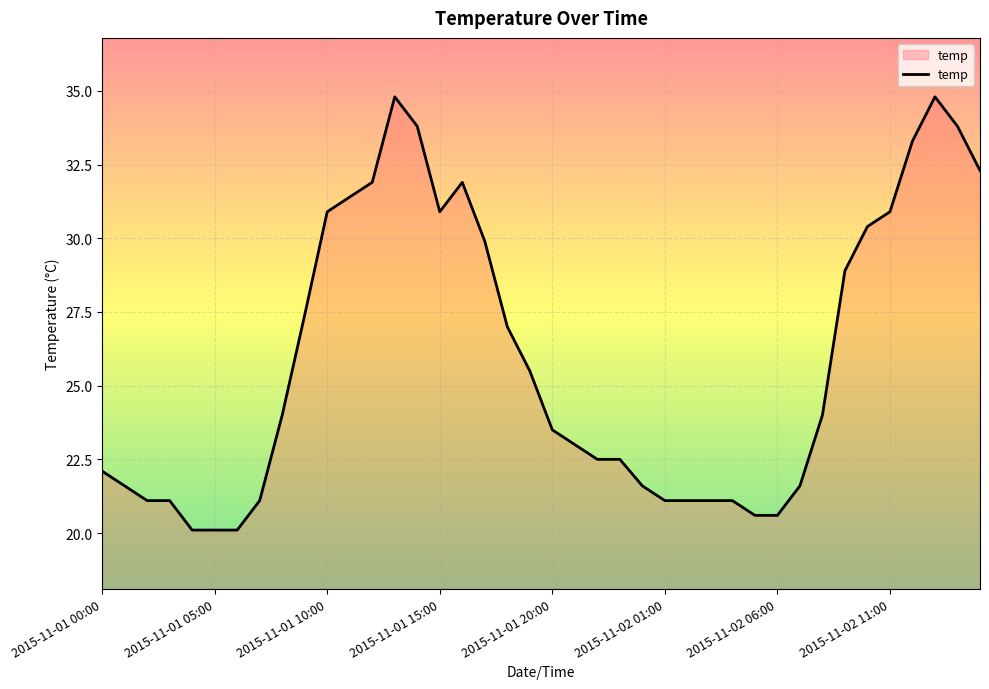

What is the maximum value shown in the chart?

34.8